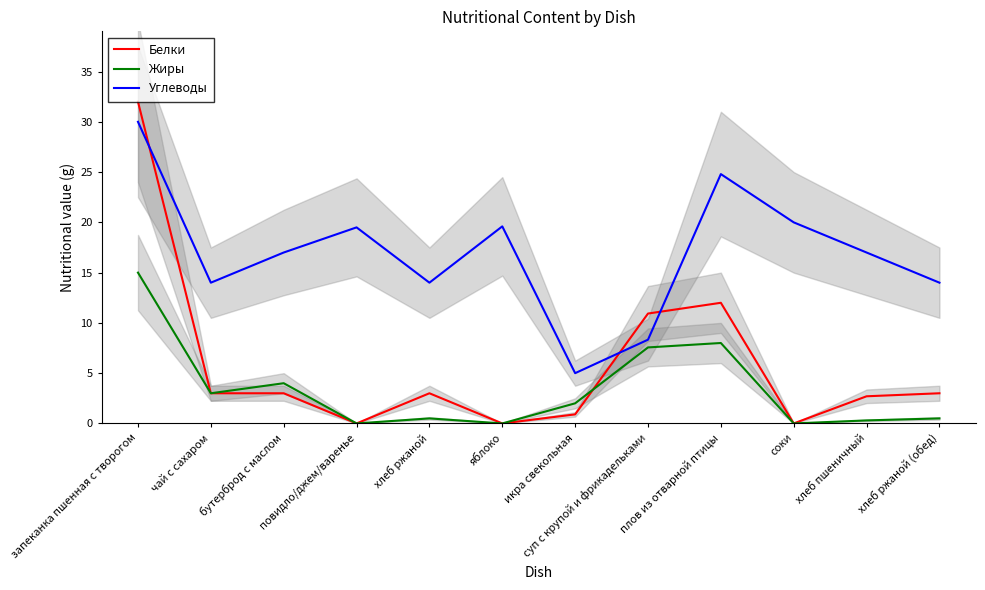

Reading left to right, what are all the values shown in this chart?

Белки: 32.0	3.0	3.0	0.0	3.0	0.0	0.9	10.9	12.0	0.0	2.7	3.0
Жиры: 15.0	3.0	4.0	0.0	0.5	0.0	2.0	7.6	8.0	0.0	0.3	0.5
Углеводы: 30.0	14.0	17.0	19.5	14.0	19.6	5.0	8.3	24.8	20.0	17.0	14.0